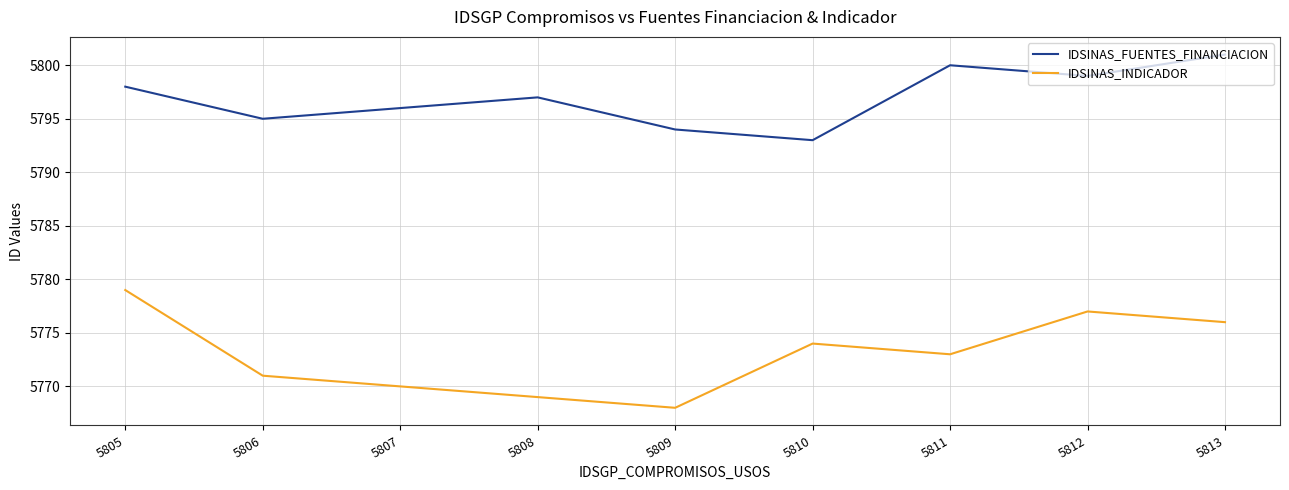

What is the spread (max minus min) of values at 5807?

26